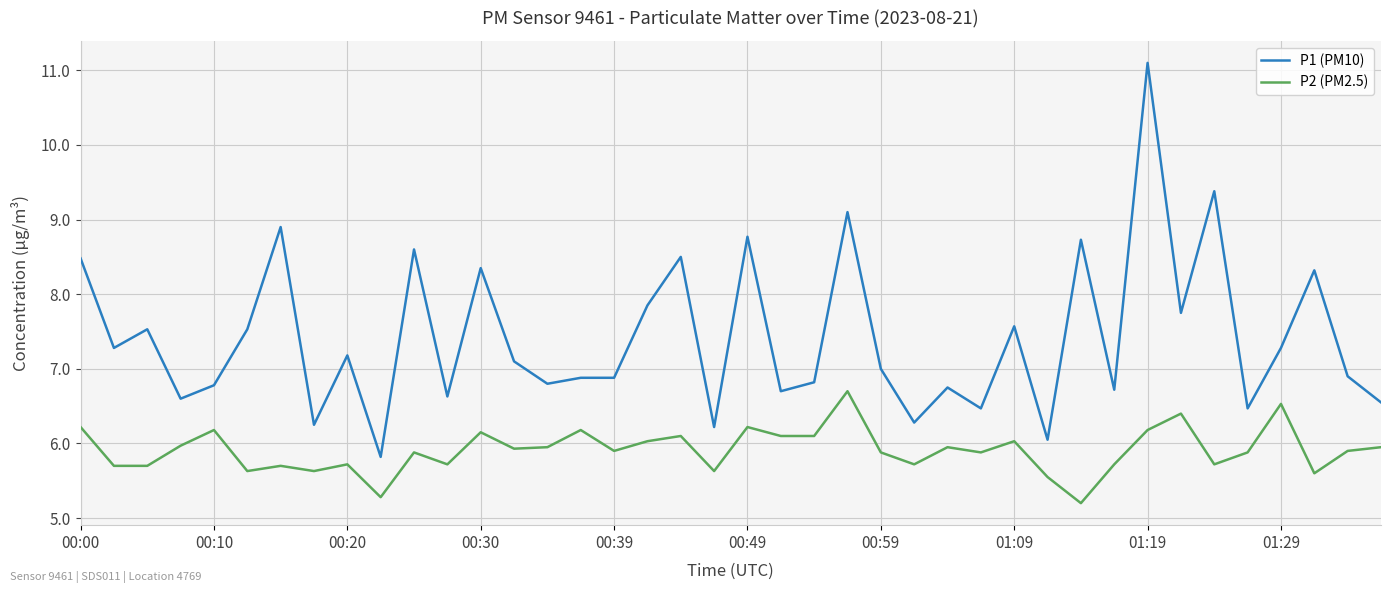

What is the minimum value for P1 (PM10)?

5.8